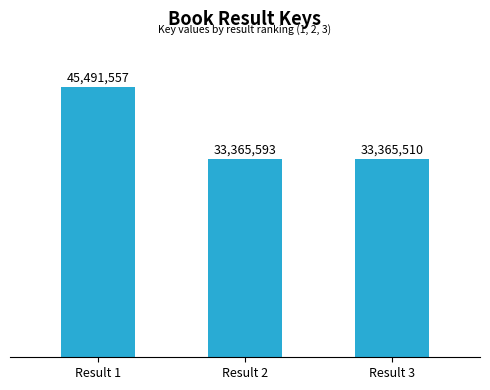

Are the bars horizontal?

No